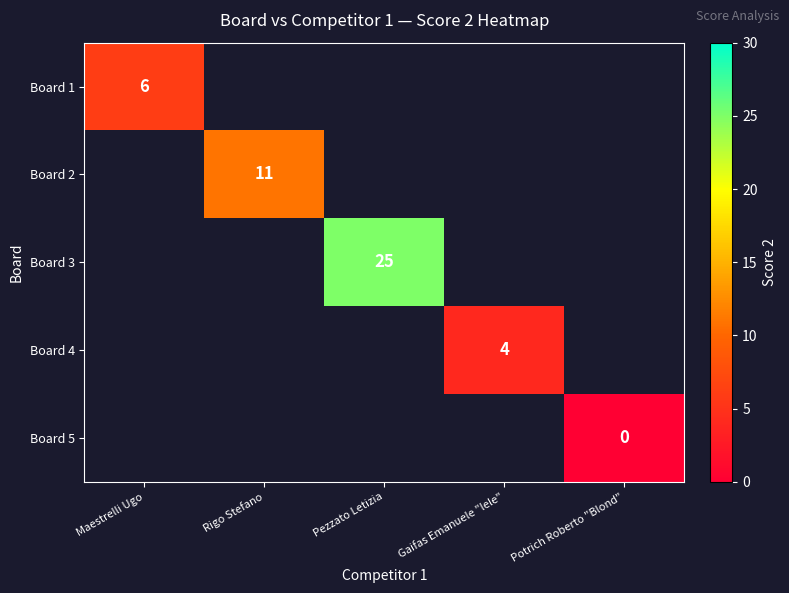

Which label corresponds to the largest value in the chart?

Pezzato Letizia